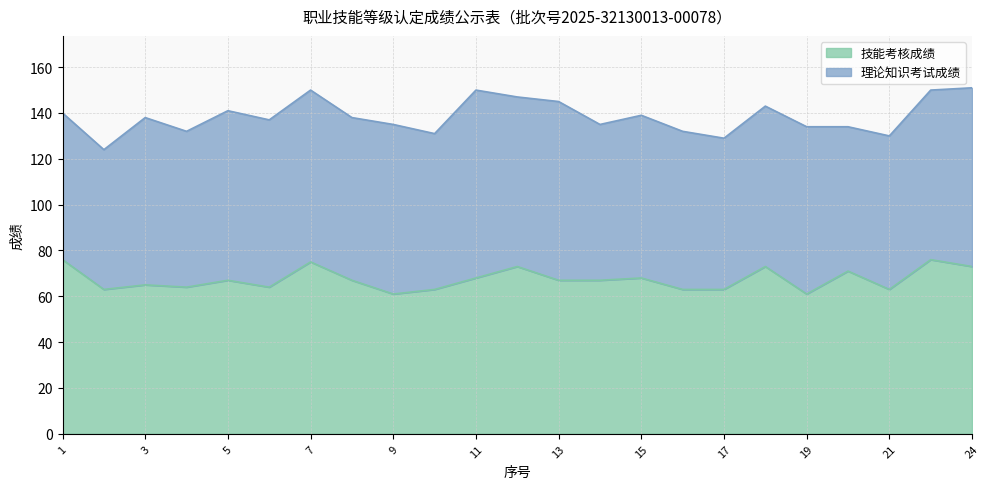

Is it true that 技能考核成绩 equals 98 at 21?

False